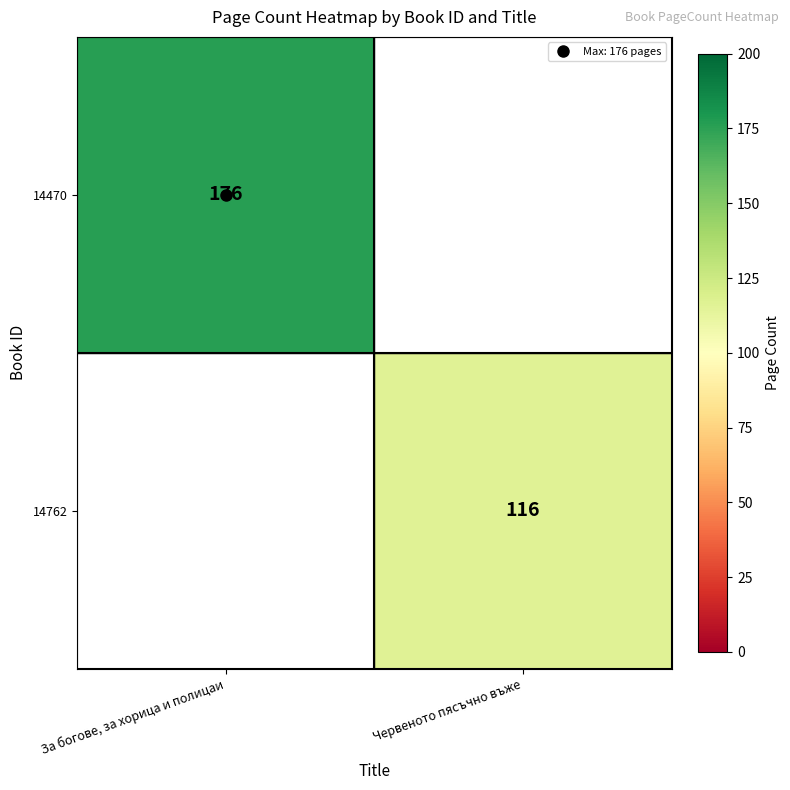

How many positive values does the 14470 series have?

1